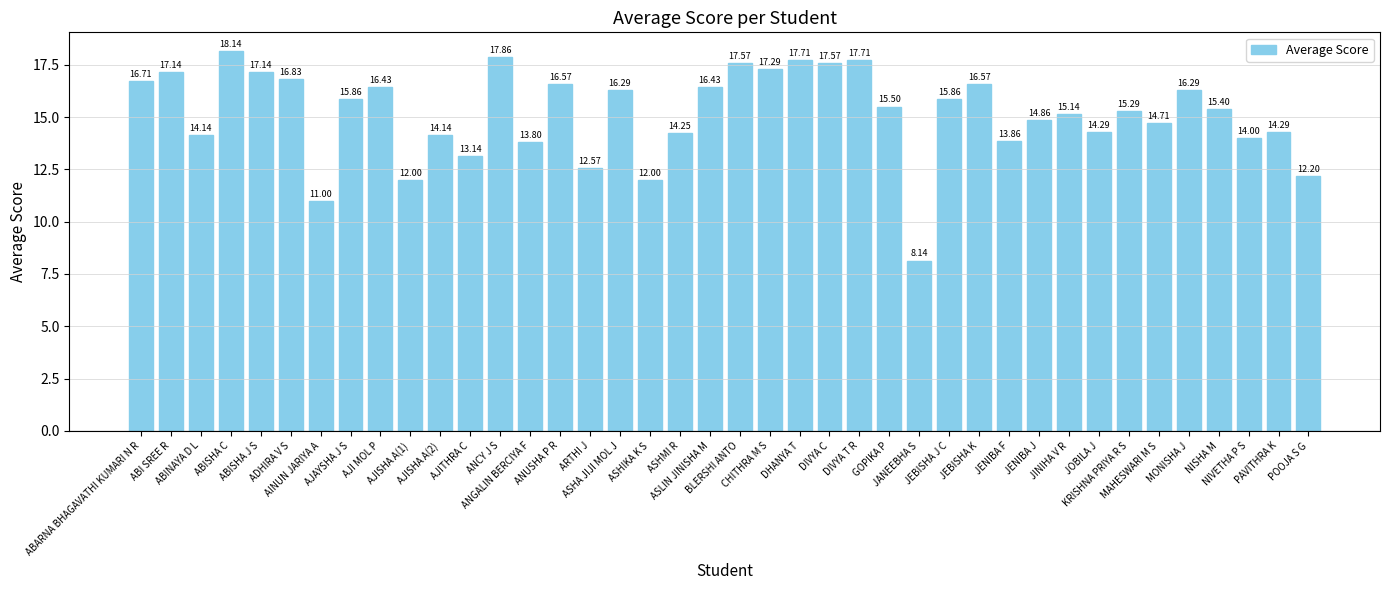

Does the chart contain any negative values?

No